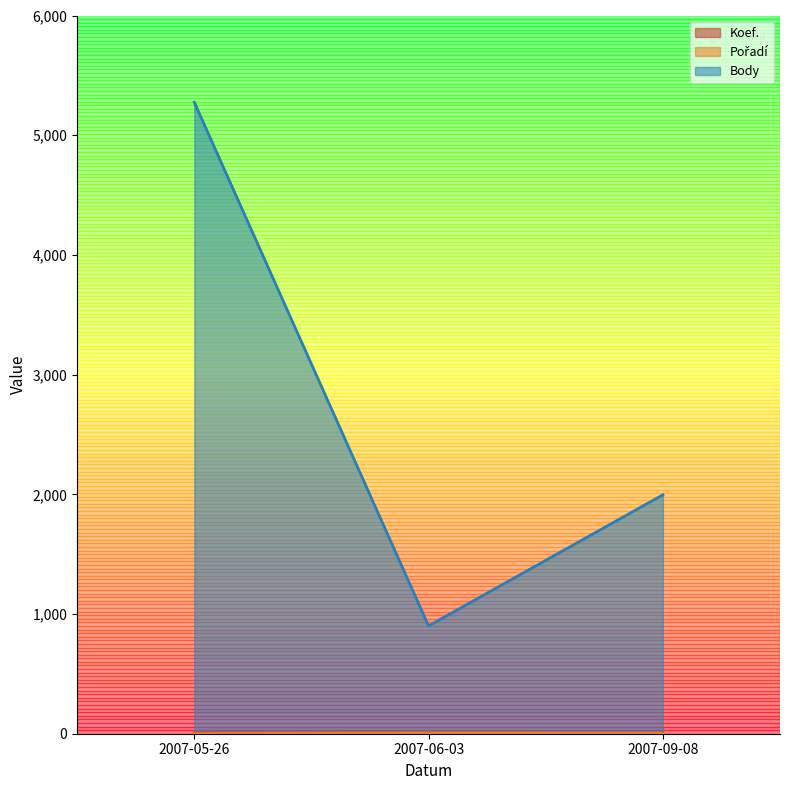

What is the spread (max minus min) of values at 2007-09-08?

1993